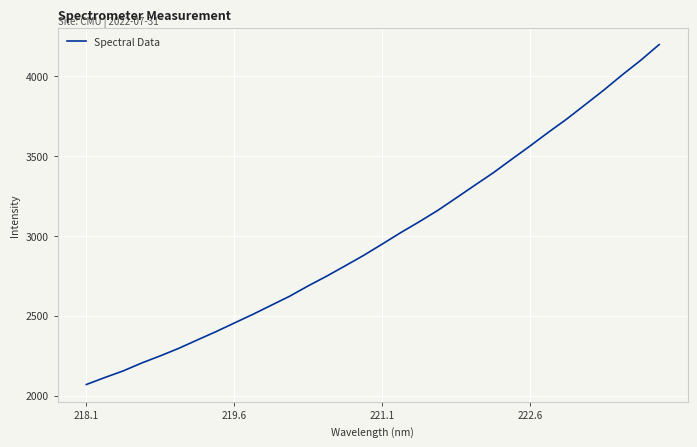

What is the smallest value displayed?

2069.6